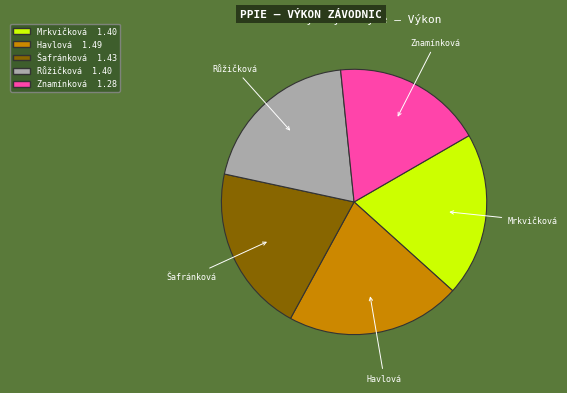

How many slices are in this pie chart?

5